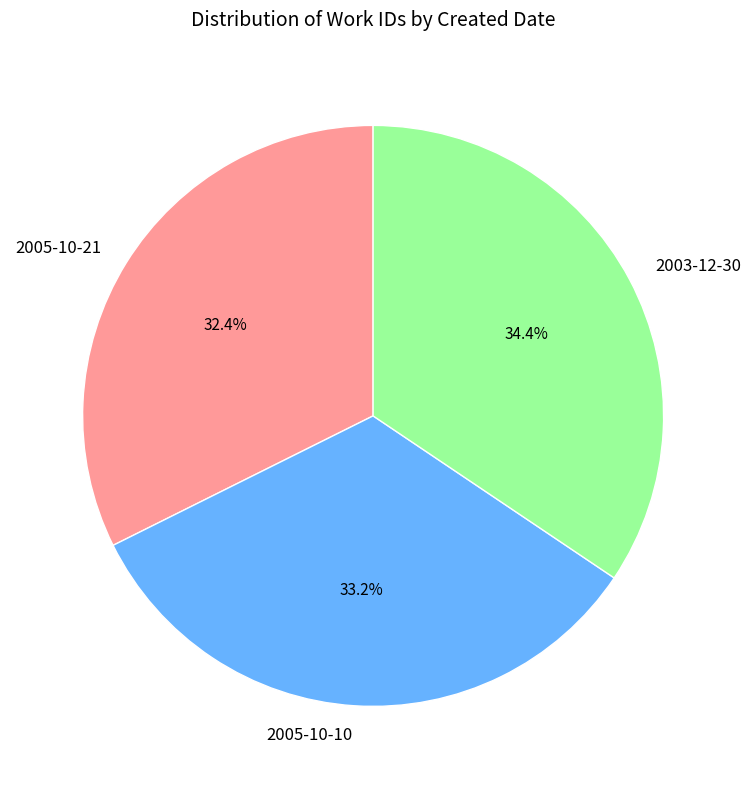

The 2003-12-30 slice represents 48% of the pie. True or false?

False